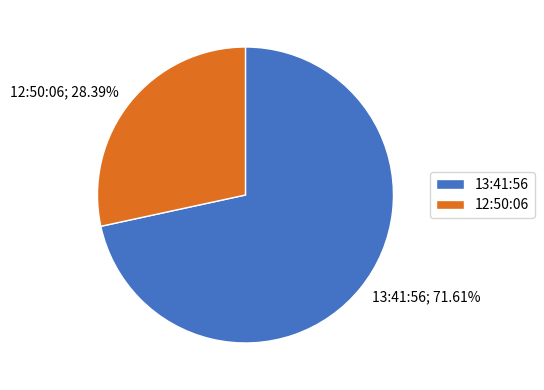

How much of the chart is everything except 12:50:06?

71.6%